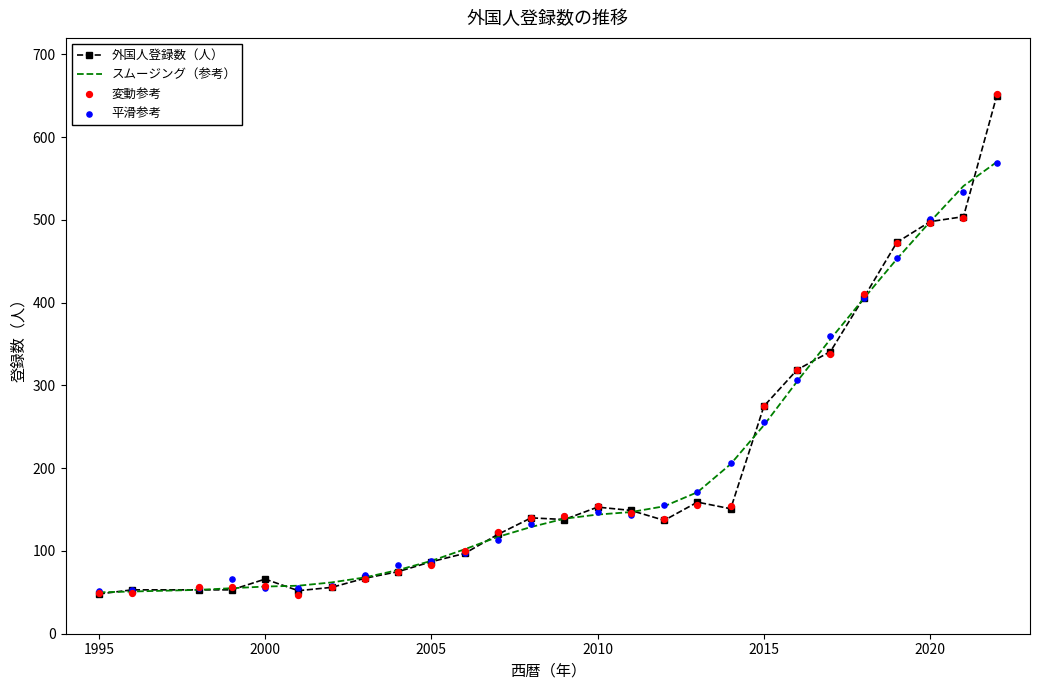

Which series has the widest spread of Y values?

変動参考